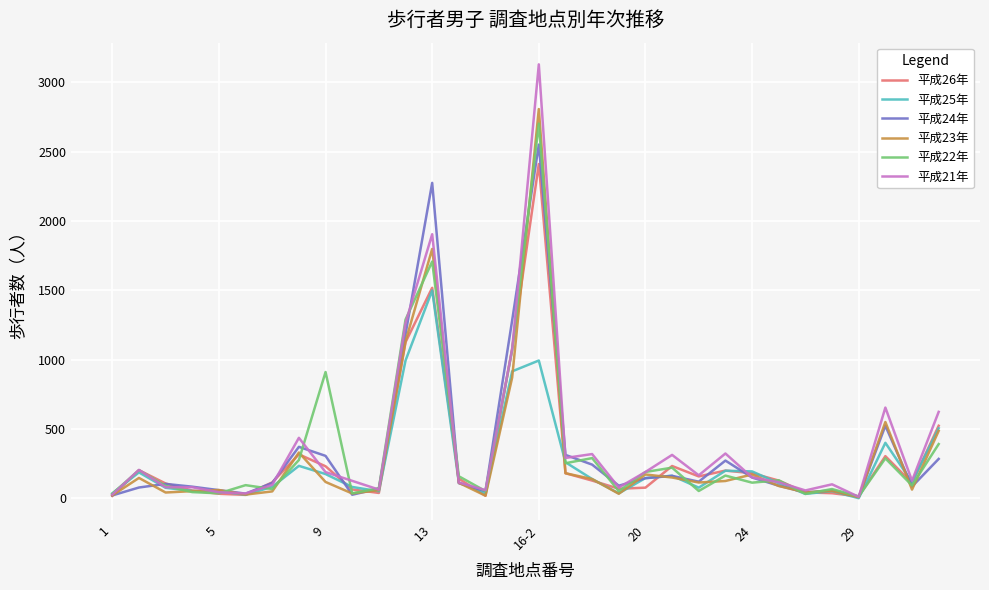

What are all the series names shown in the legend?

平成26年, 平成25年, 平成24年, 平成23年, 平成22年, 平成21年